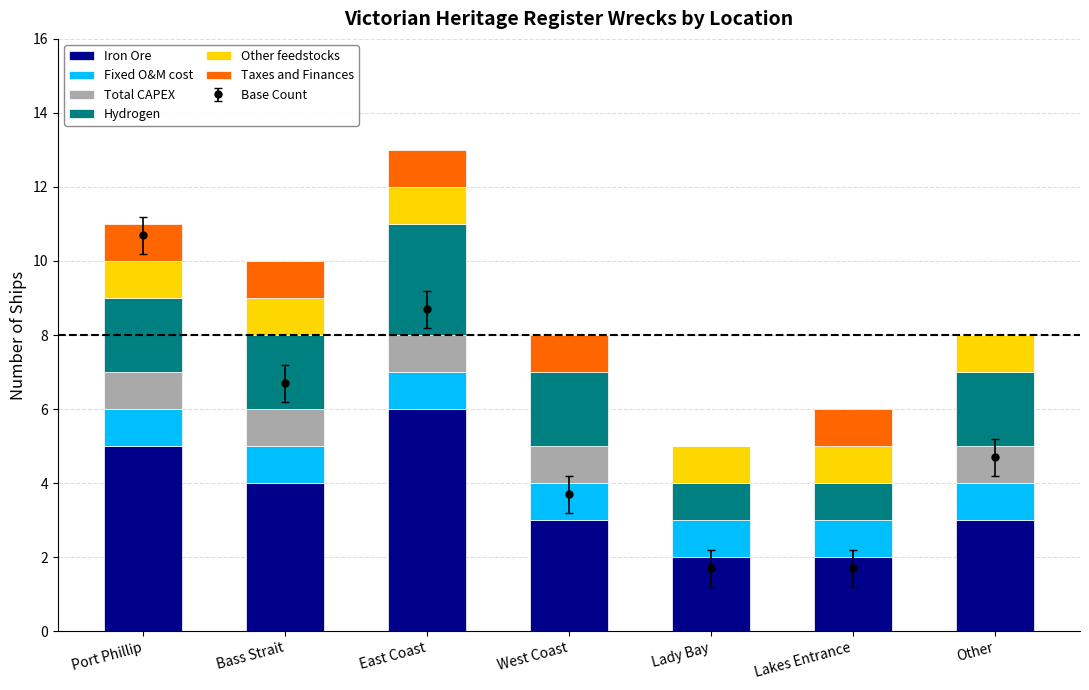

At Port Phillip, list the series in order from smallest to largest.

Fixed O&M cost, Total CAPEX, Other feedstocks, Taxes and Finances, Hydrogen, Iron Ore